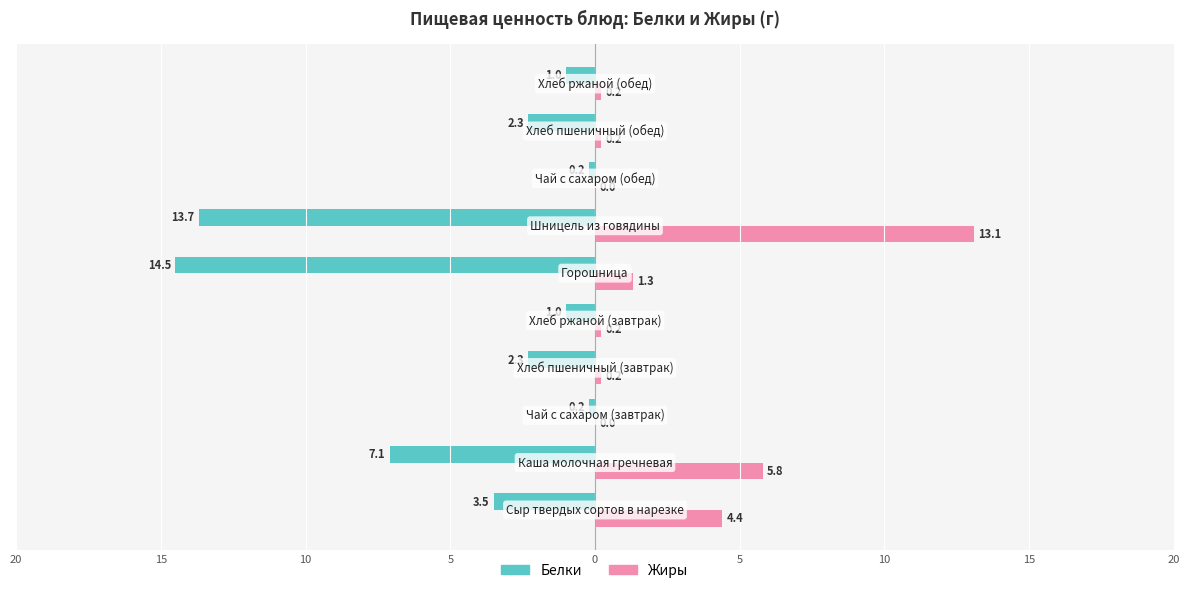

What are all the series names shown in the legend?

Белки, Жиры